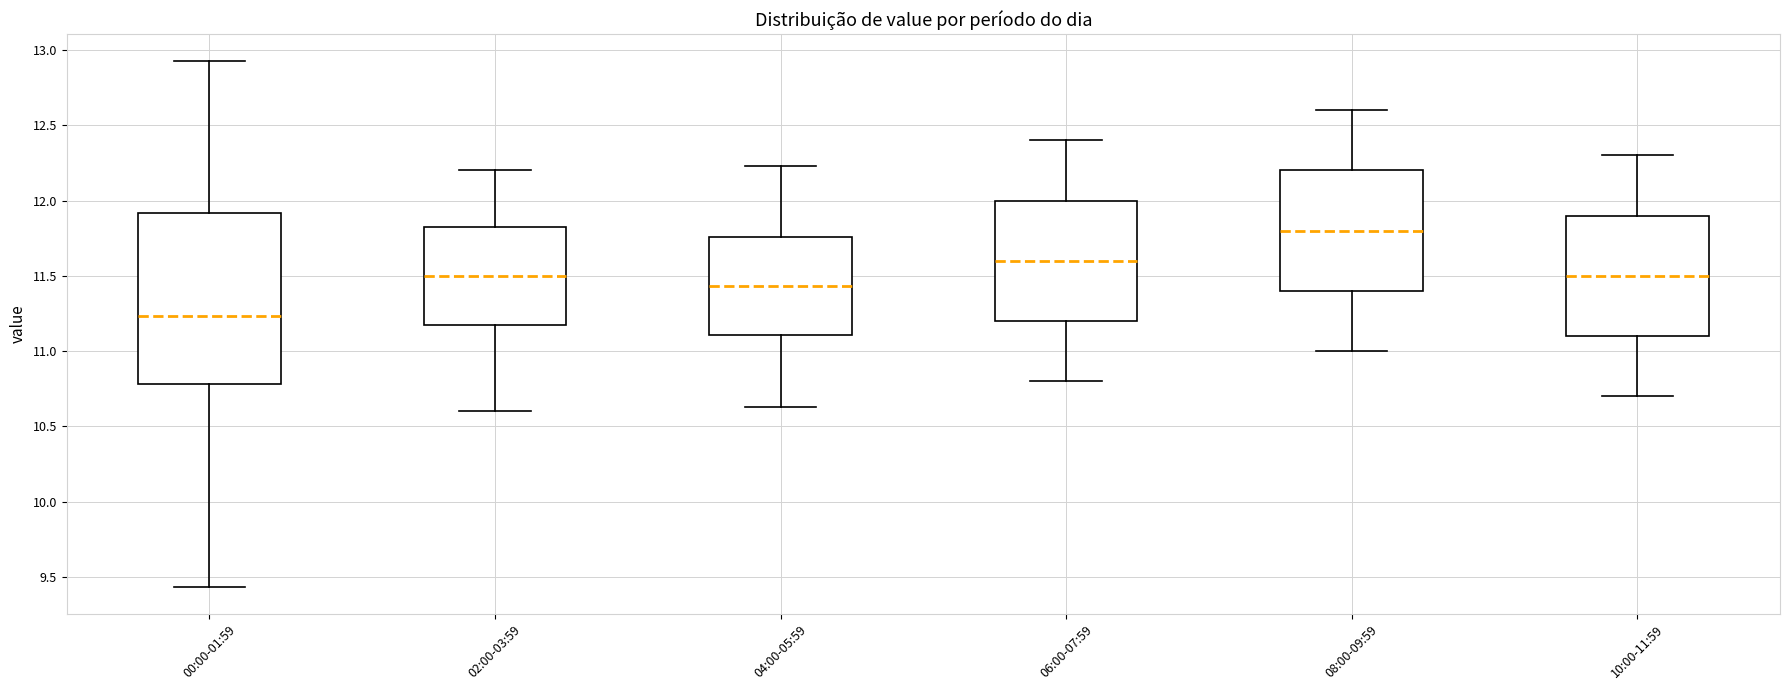

Reading left to right, read every box against the y-axis: the position of its median line, the range the box covers, and the ends of its whiskers. The values are not printed on the chart, so give them approximately, as read against the axis.

00:00-01:59: median 11.25, box 10.80 to 11.90, whiskers 9.45 to 12.95
02:00-03:59: median 11.50, box 11.20 to 11.85, whiskers 10.60 to 12.20
04:00-05:59: median 11.45, box 11.10 to 11.75, whiskers 10.65 to 12.25
06:00-07:59: median 11.60, box 11.20 to 12.00, whiskers 10.80 to 12.40
08:00-09:59: median 11.80, box 11.40 to 12.20, whiskers 11.00 to 12.60
10:00-11:59: median 11.50, box 11.10 to 11.90, whiskers 10.70 to 12.30